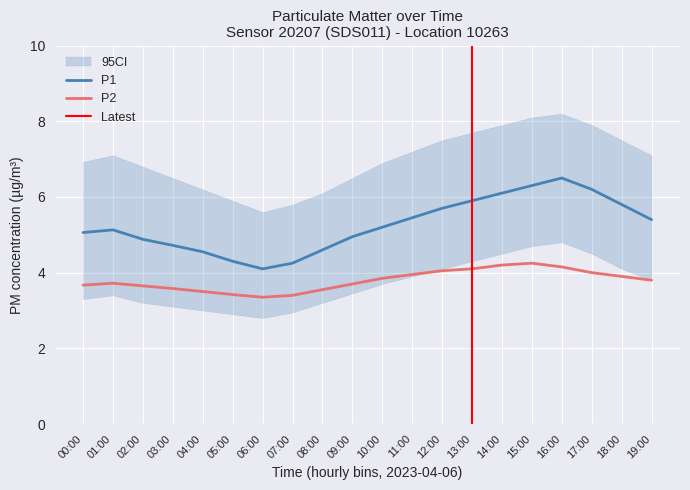

True or false: P2 and P1 cross at least once.

False